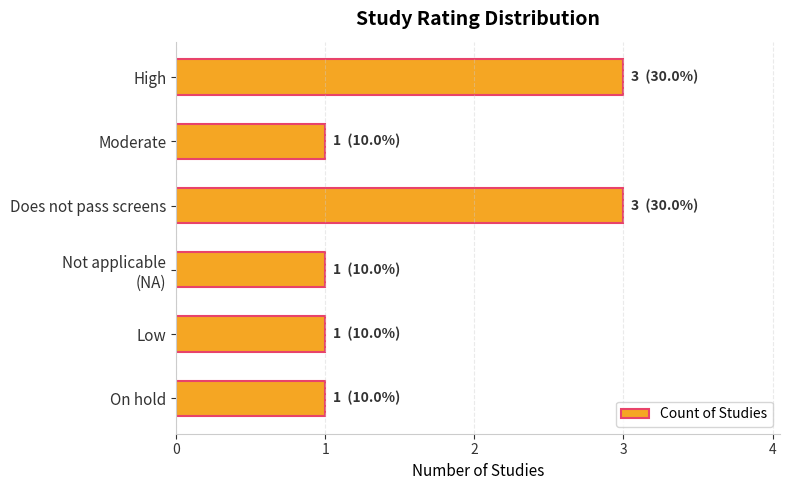

What position from the bottom is Does not pass screens?

4